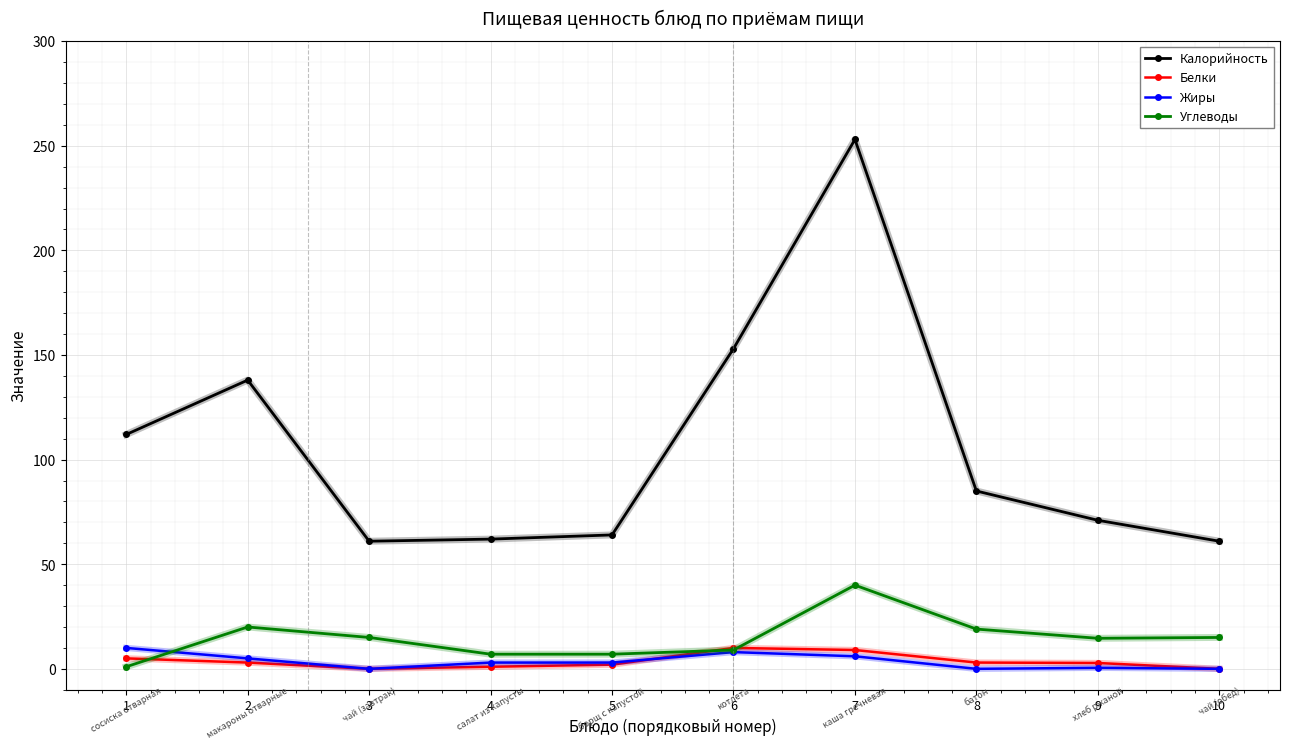

The Углеводы series shows 9.0 at 6. True or false?

True